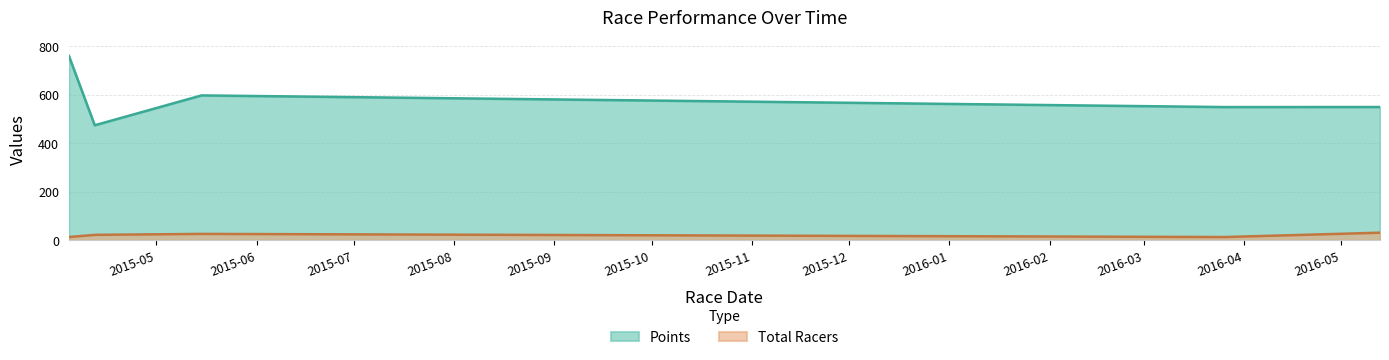

True or false: Total Racers and Points cross at least once.

False